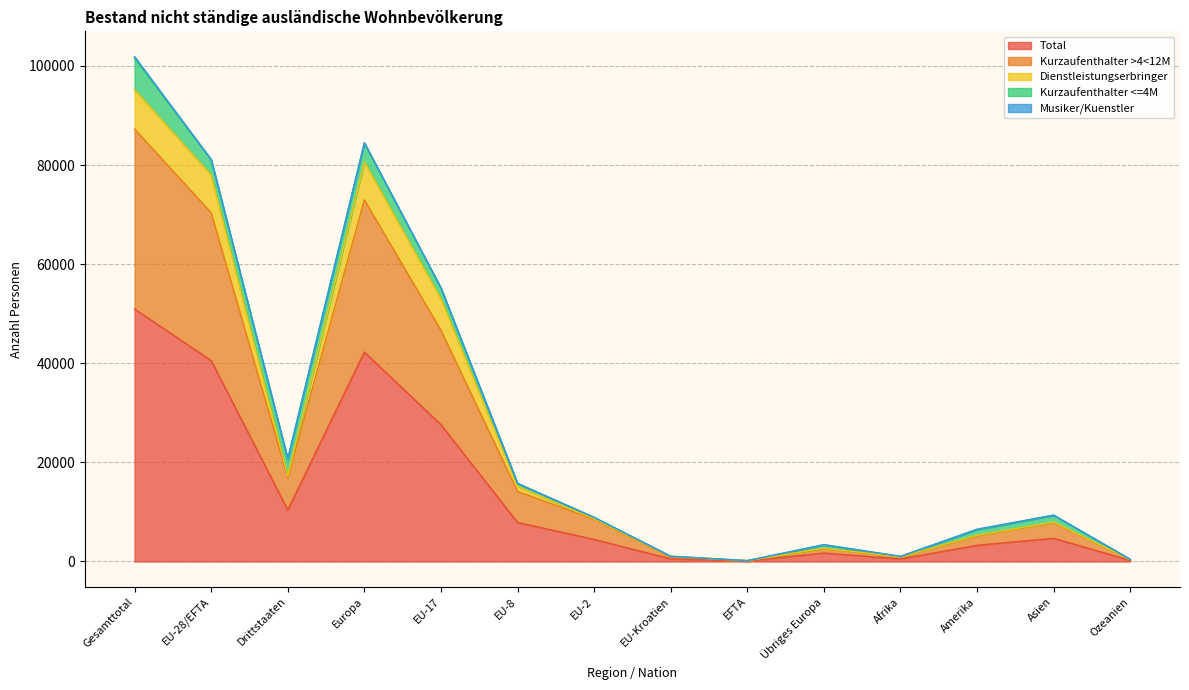

Which category has the highest value in the Total series?

Gesamttotal